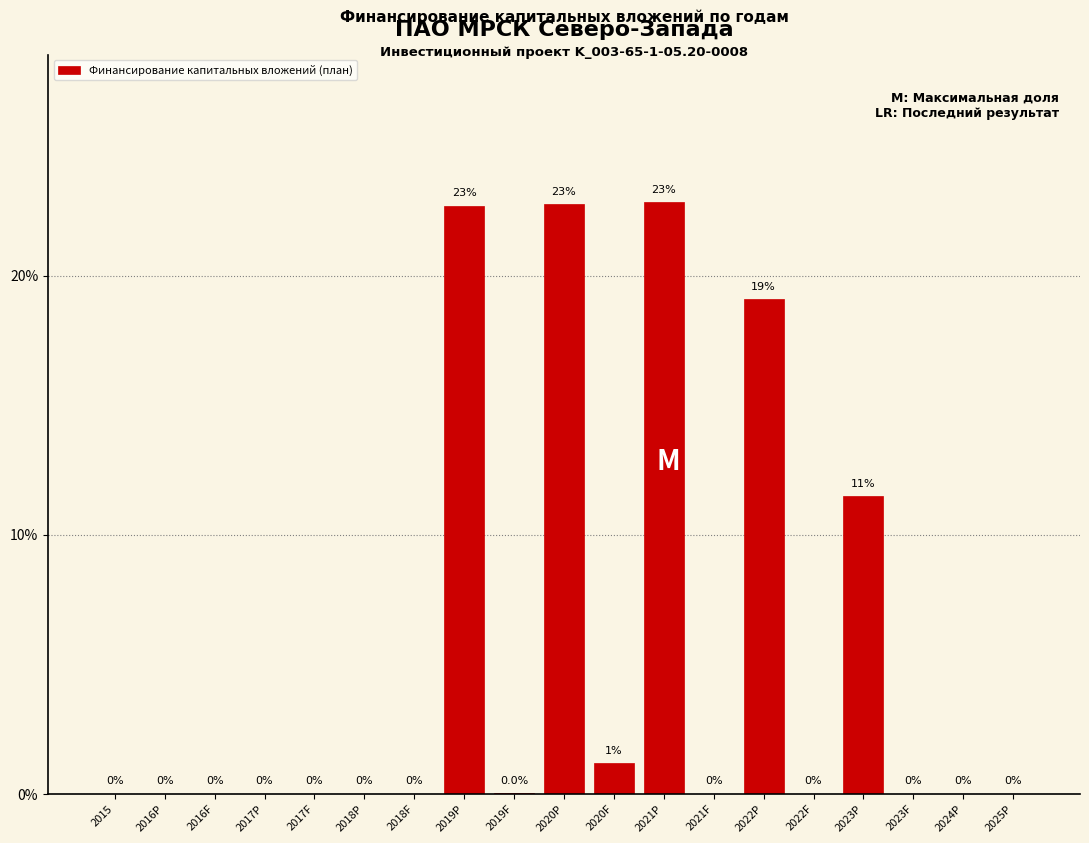

What is the greatest value displayed?

22.8